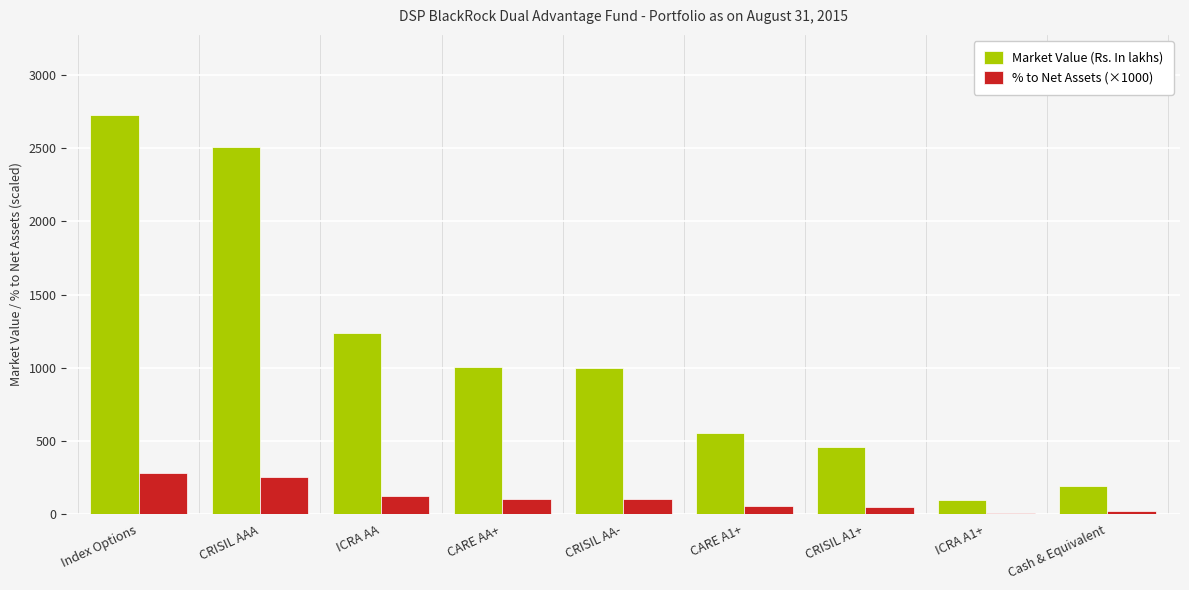

Is the value of % to Net Assets (×1000) at ICRA AA greater than the value of Market Value (Rs. In lakhs) at Index Options?

No